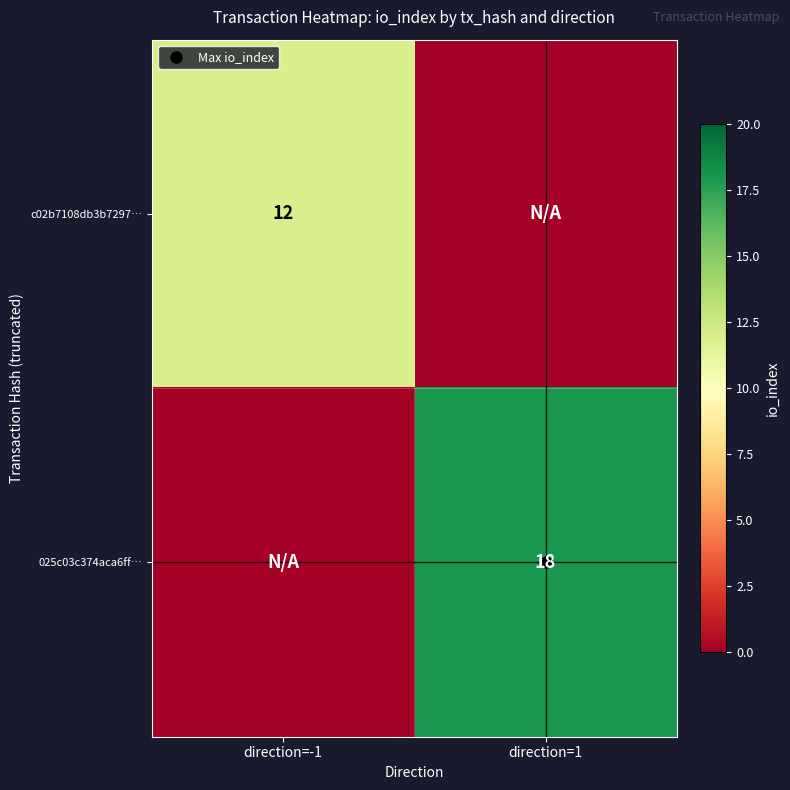

List the labels in order of c02b7108db3b7297… value, largest first.

direction=-1, direction=1